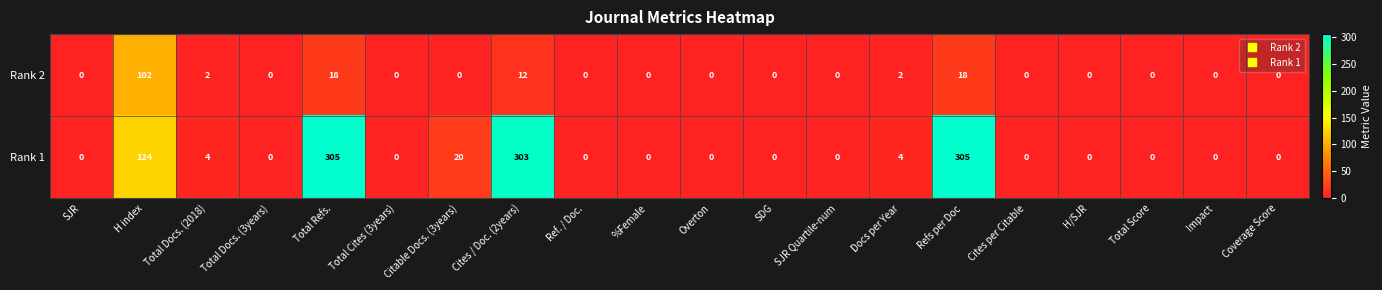

List the series in order of their overall mean, highest first.

Rank 1, Rank 2